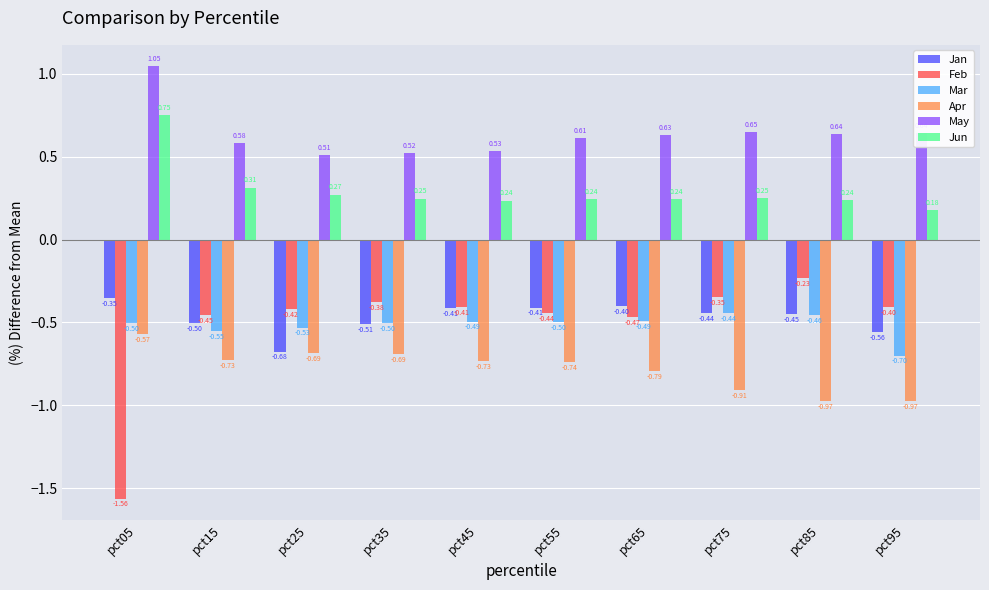

True or false: Jan has a value of -0.2 at pct95.

False